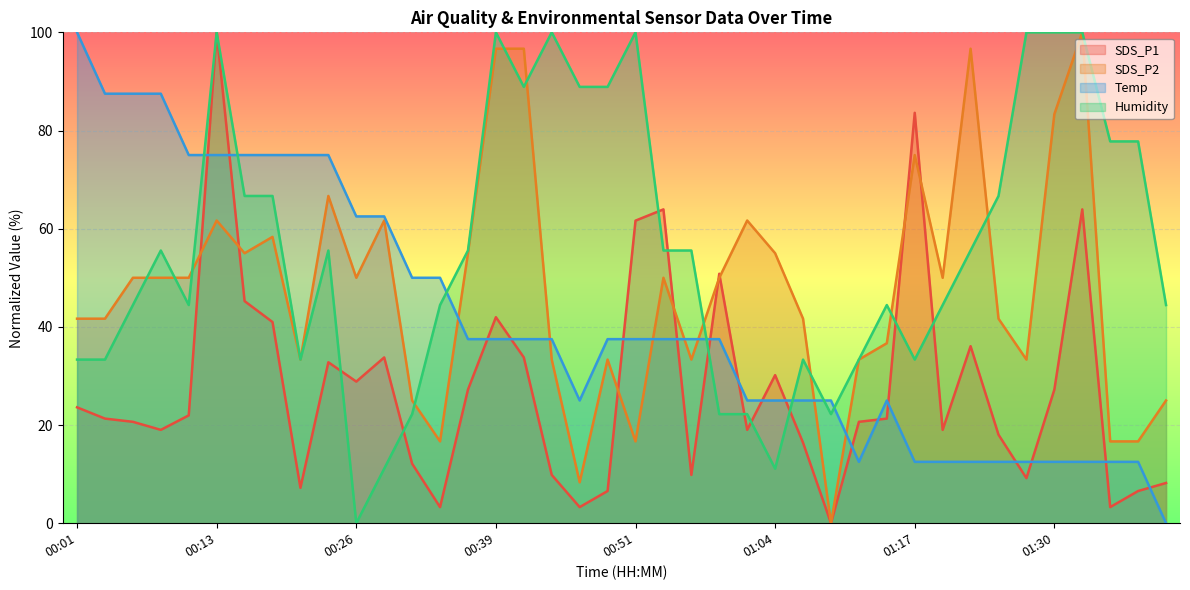

How many lines are shown in the chart?

4